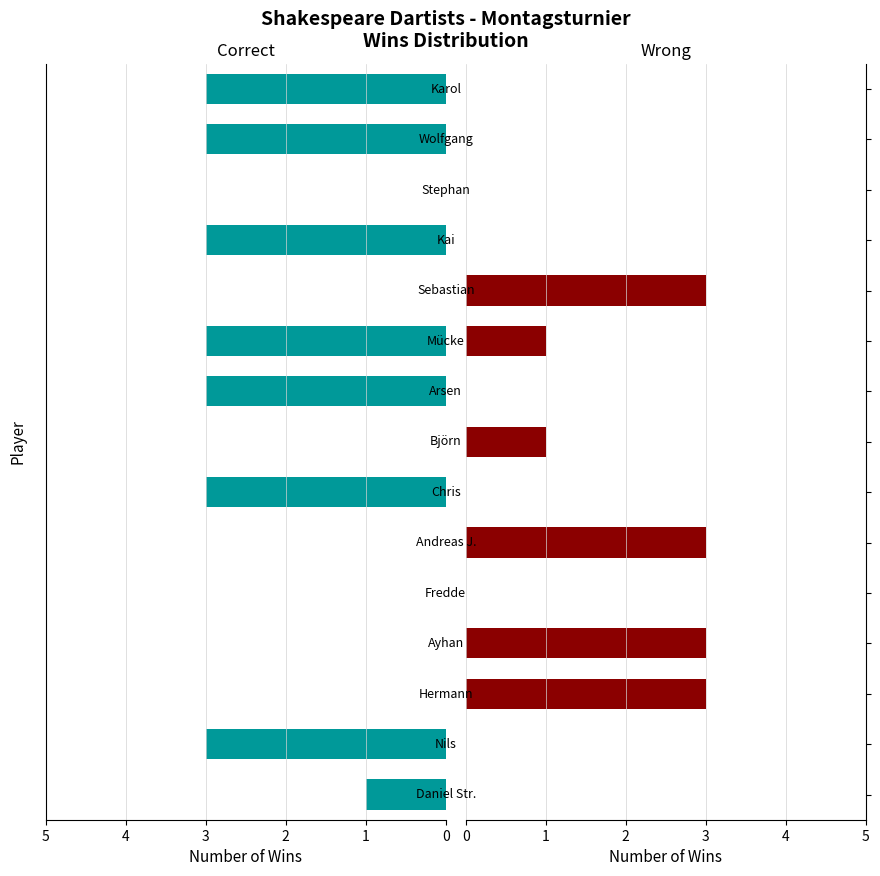

How many groups of bars are there?

15